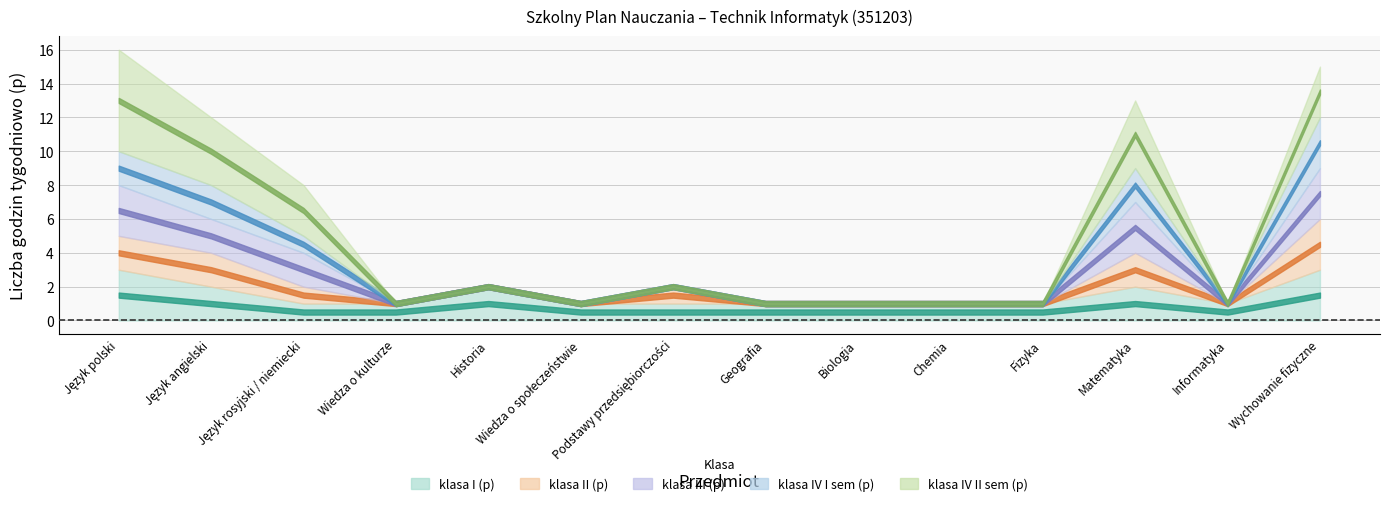

What is the label of the 6th point from the left?

Wiedza o społeczeństwie